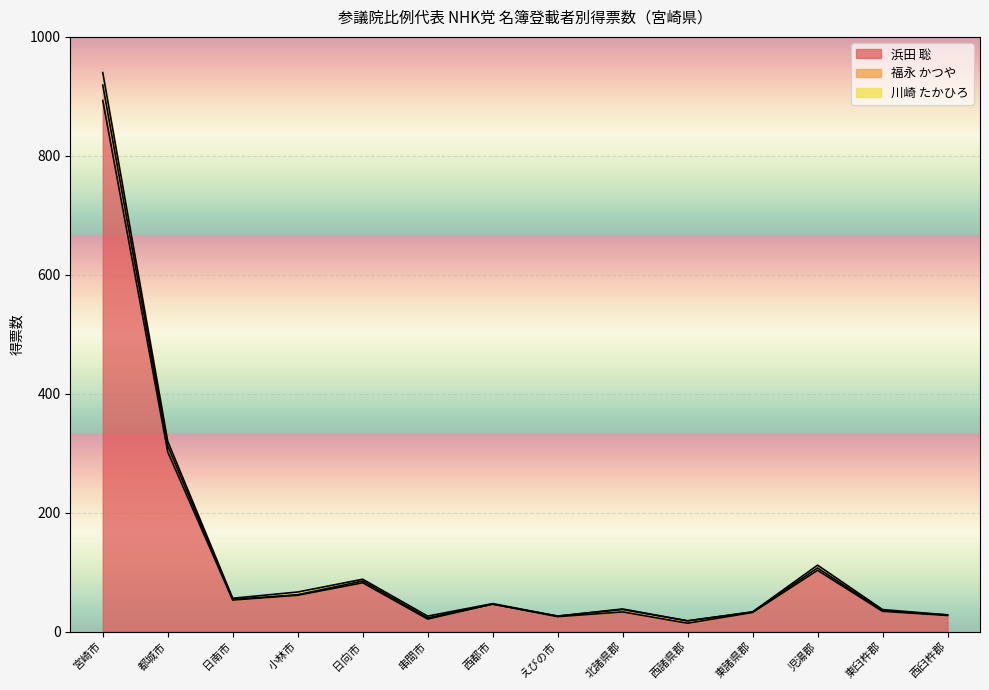

How many data points in 浜田 聡 are above 46?

6